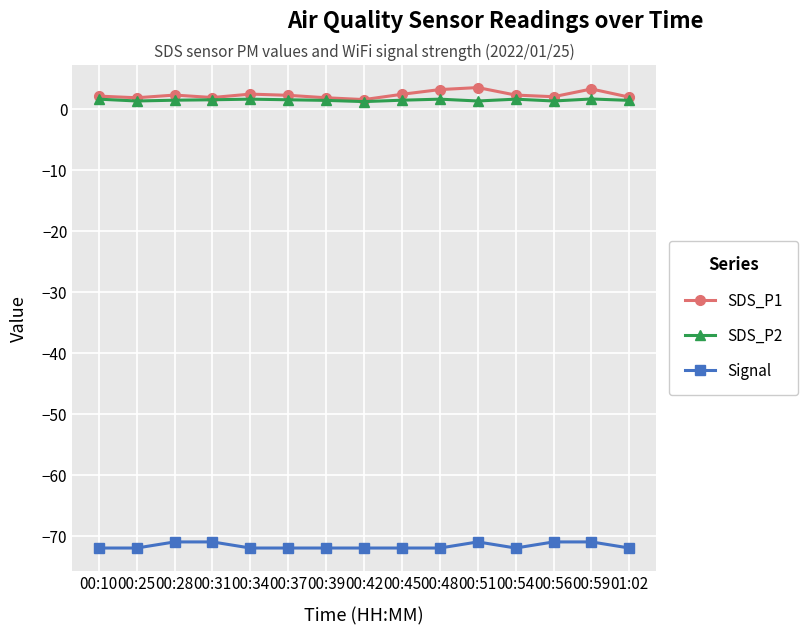

What is the spread (max minus min) of values at 00:54?

74.3